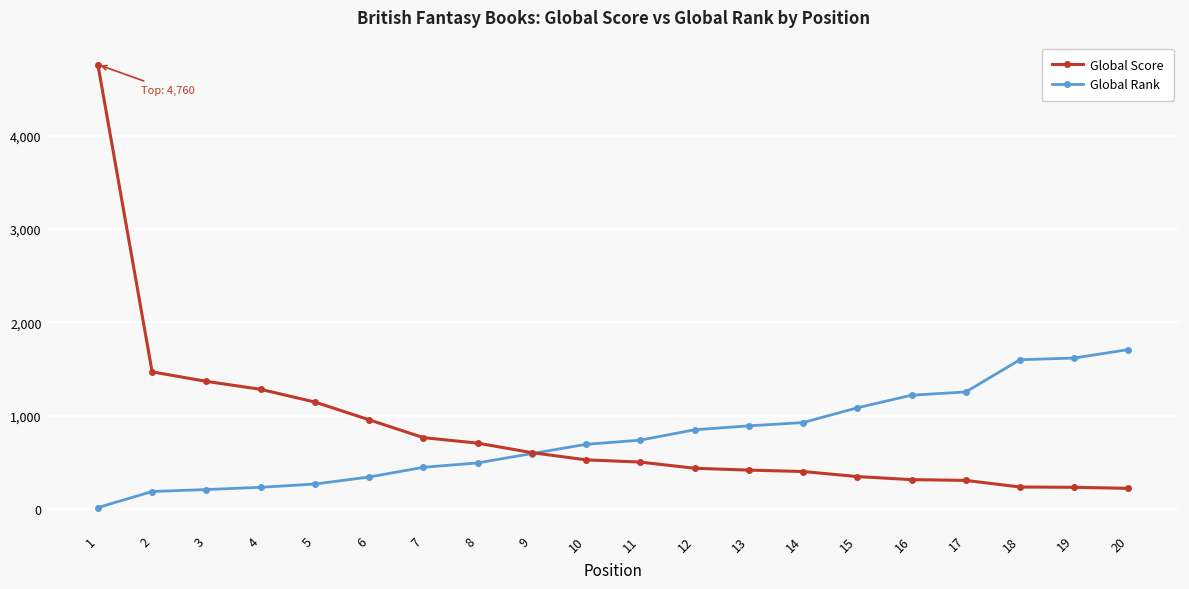

The Global Rank series shows 1709 at 20. True or false?

True